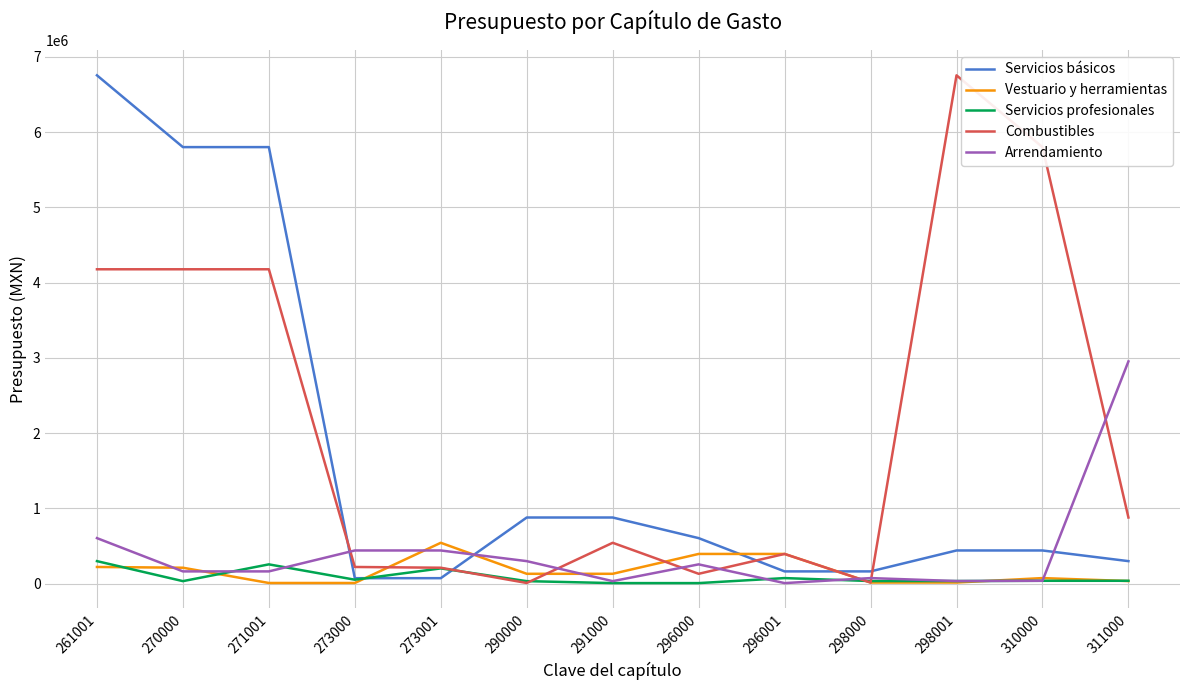

The Vestuario y herramientas series shows 16089.0 at 298001. True or false?

True